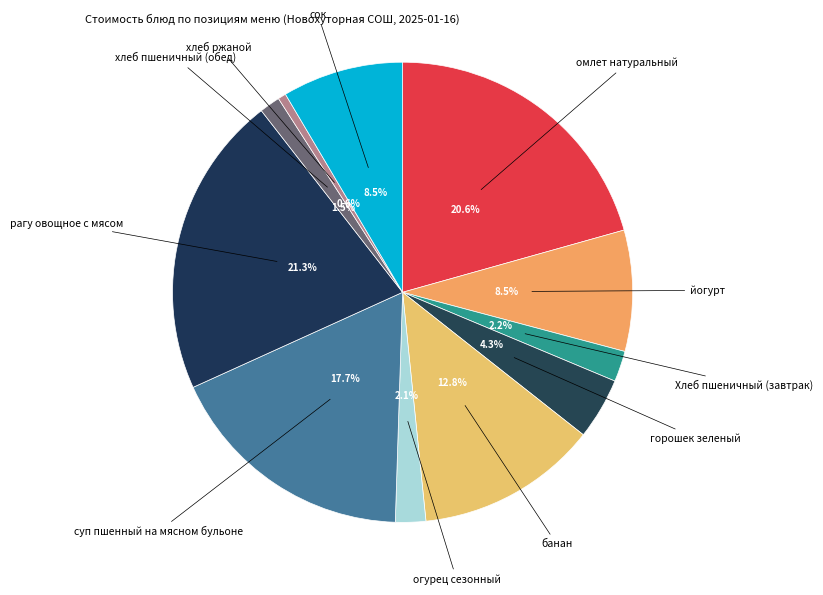

Which slice is the largest?

рагу овощное с мясом